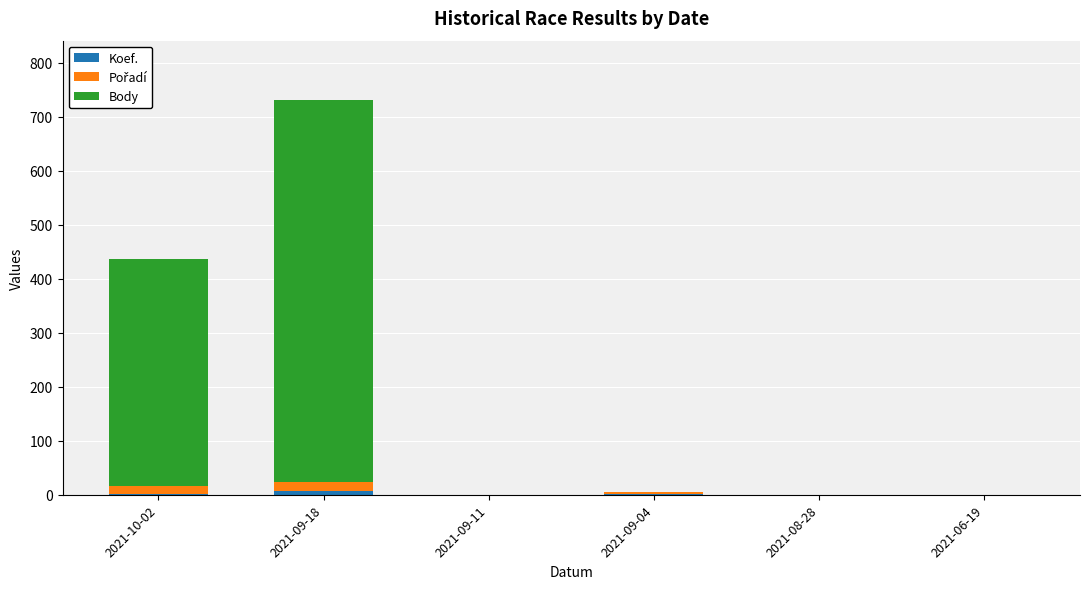

Count the number of categories in the chart.

6